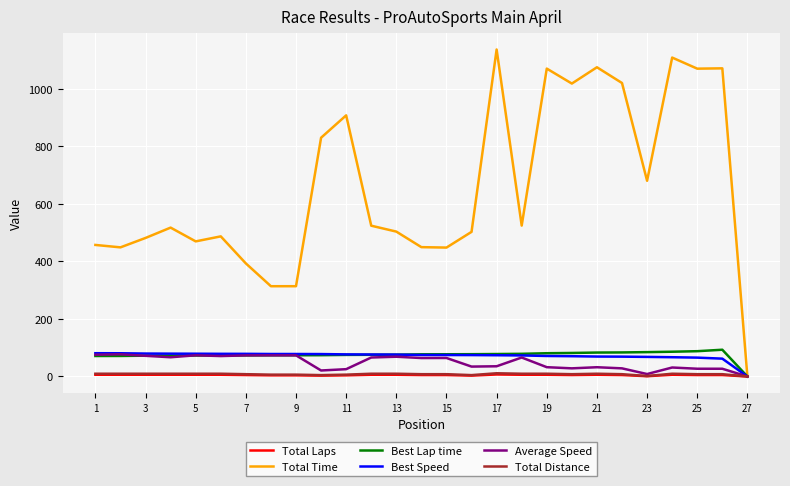

Which series has the largest range (max minus min)?

Total Time